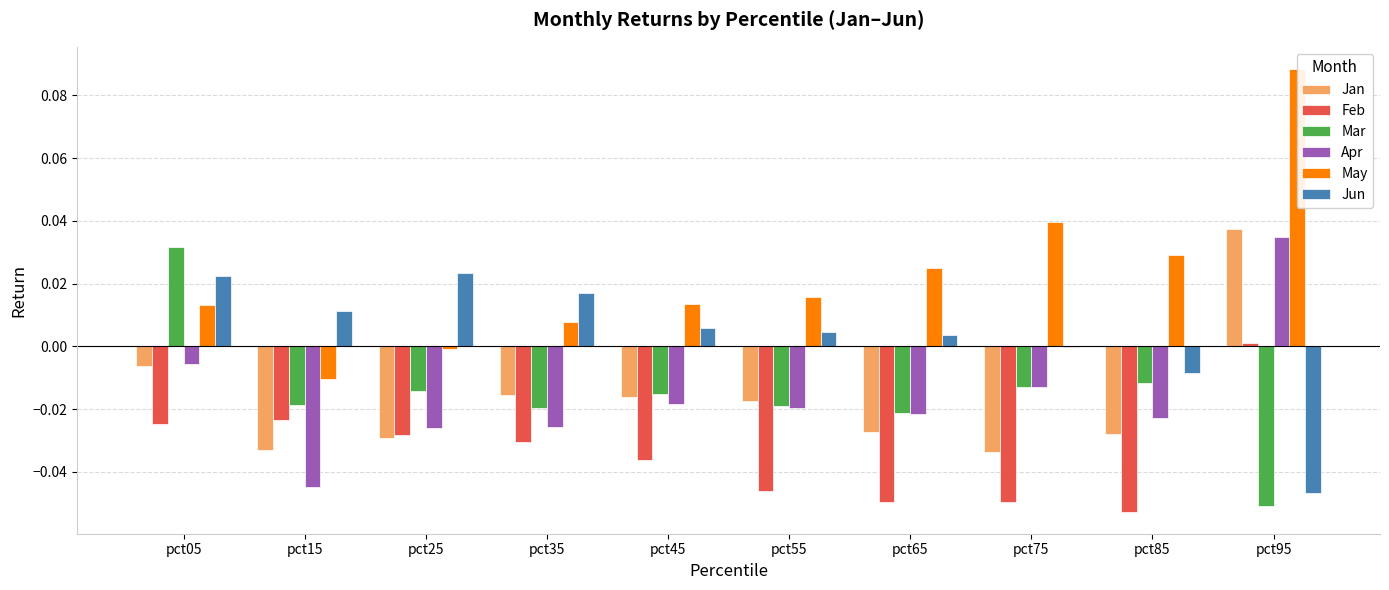

True or false: Feb has a value of -0.1 at pct85.

False